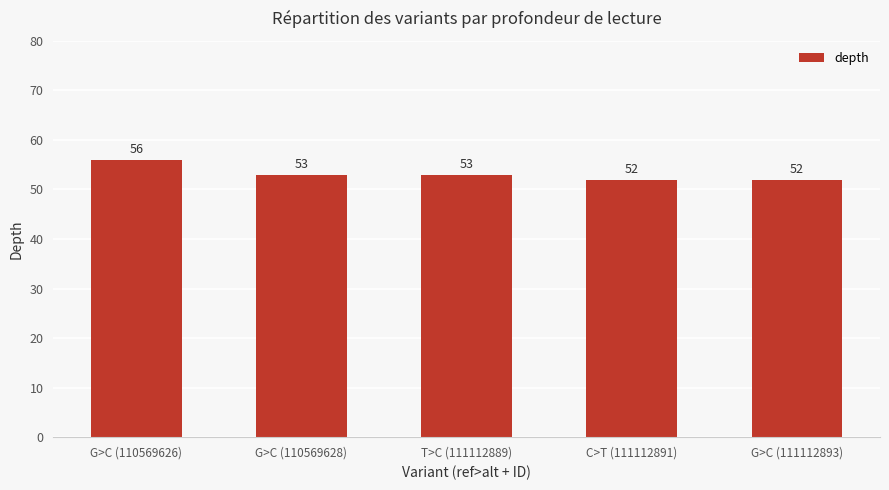

At which label does the data first exceed 53?

G>C (110569626)